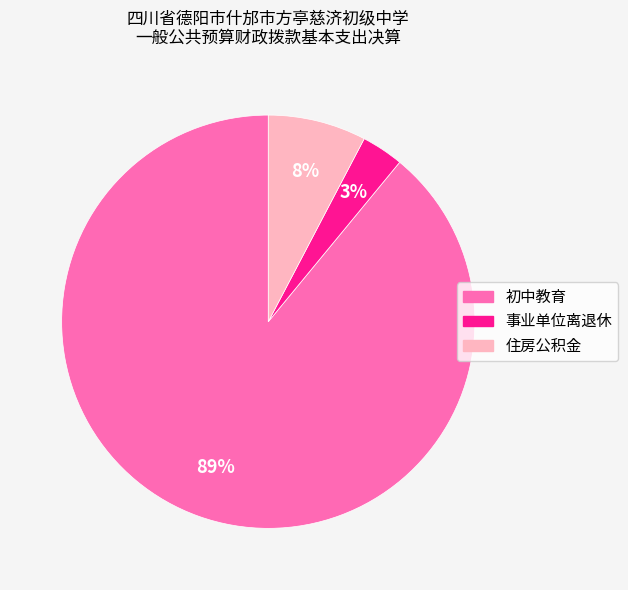

To the nearest percent, what is the average slice percentage?

33%